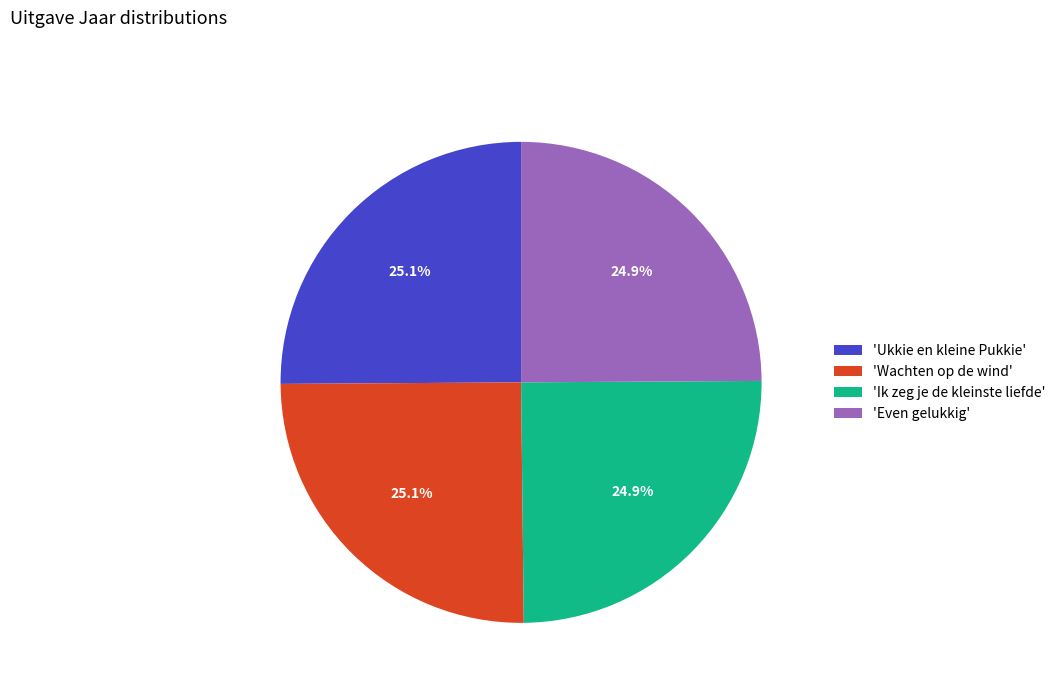

What portion of the pie excludes 'Even gelukkig'?

75.1%